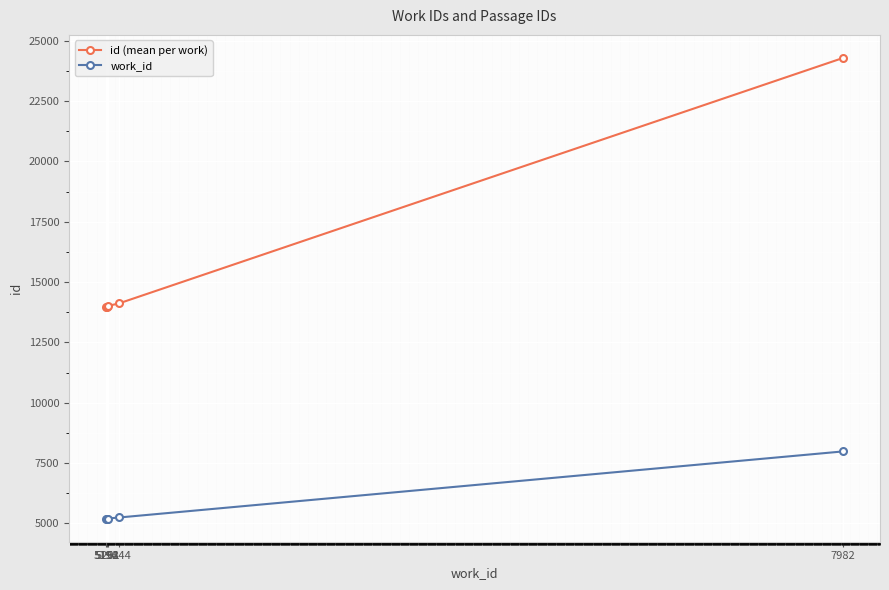

What is the minimum value for work_id?

5194.0